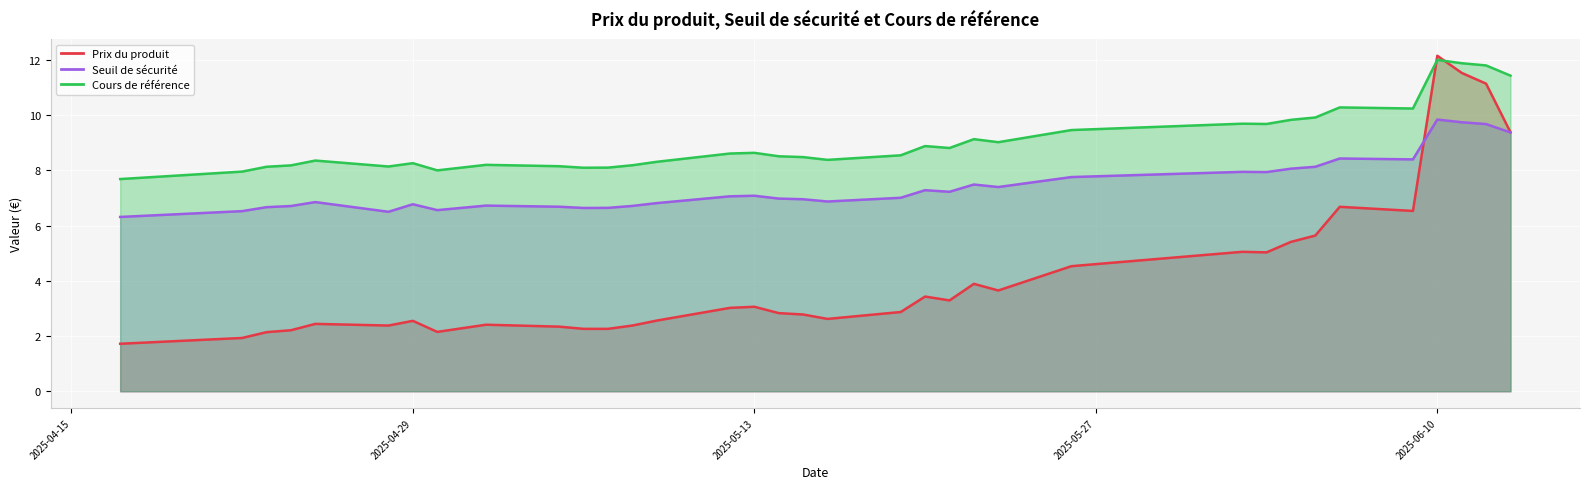

At which label is Prix du produit closest to 6?

2025-06-05